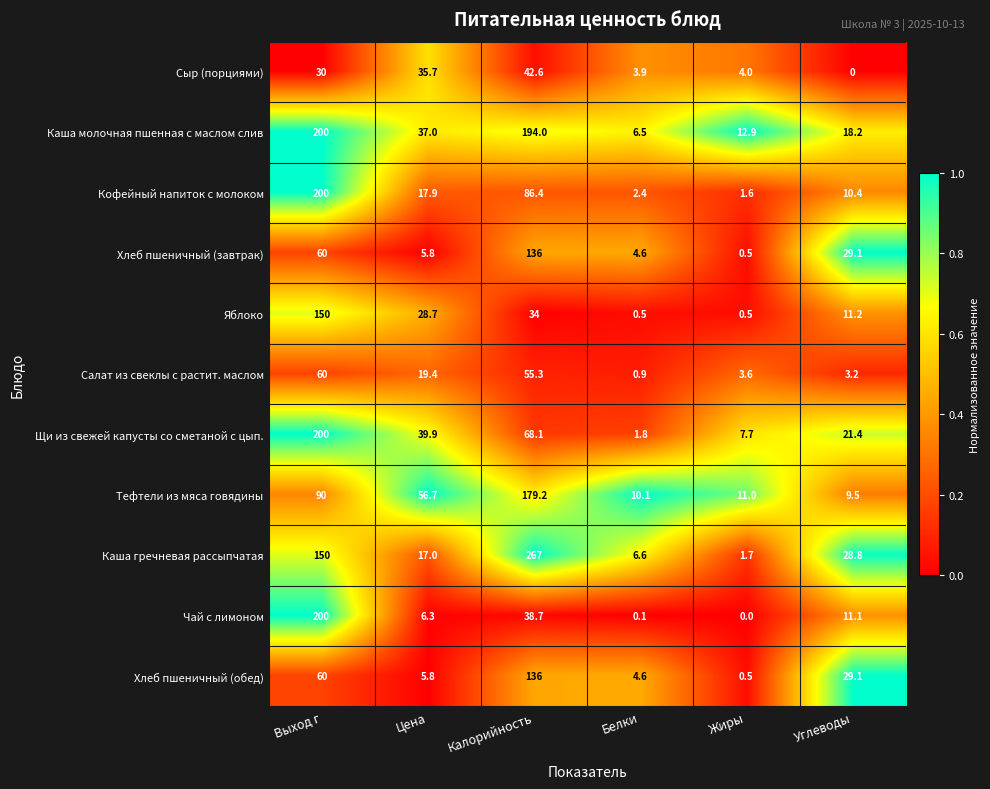

Where does the Щи из свежей капусты со сметаной с цып. series first go above 39?

Выход г